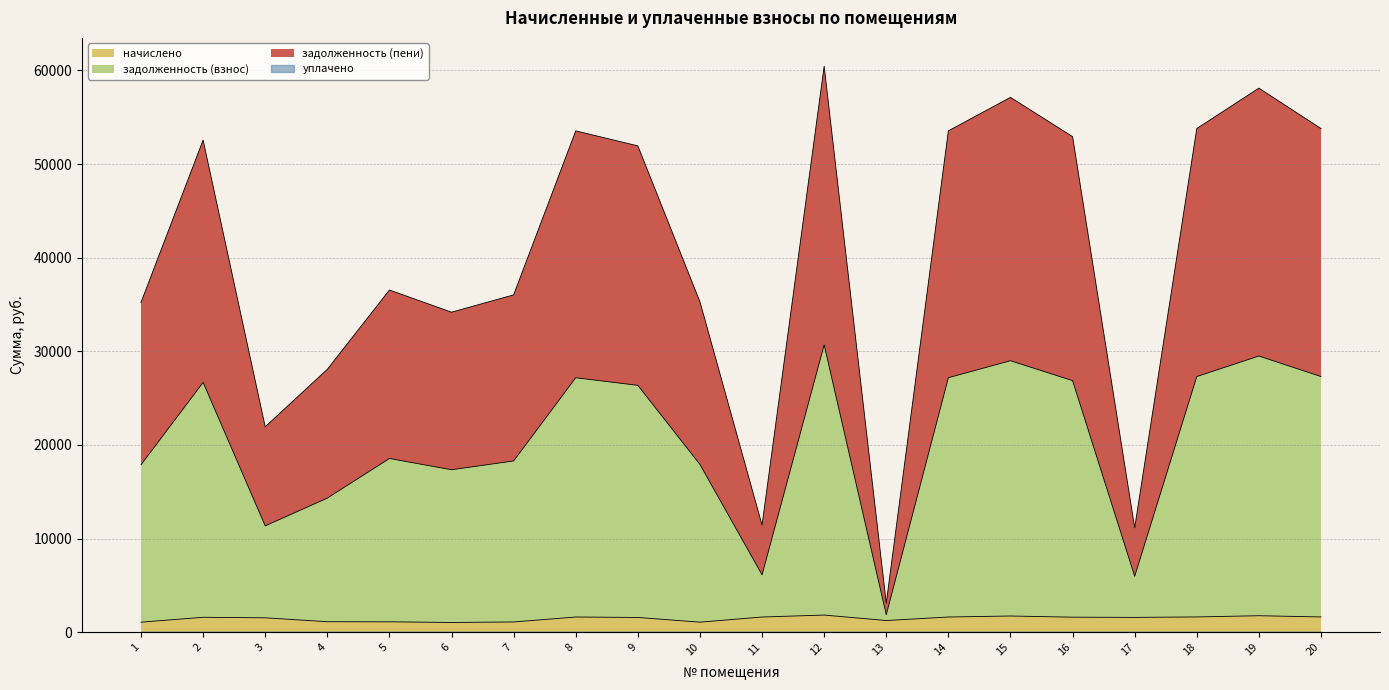

What is the highest value of the начислено series?

1822.8